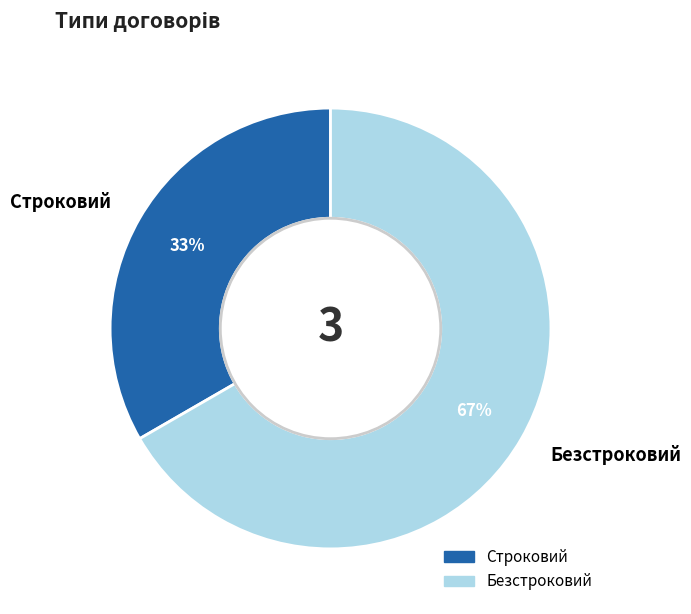

Which has a higher value, Безстроковий or Строковий?

Безстроковий